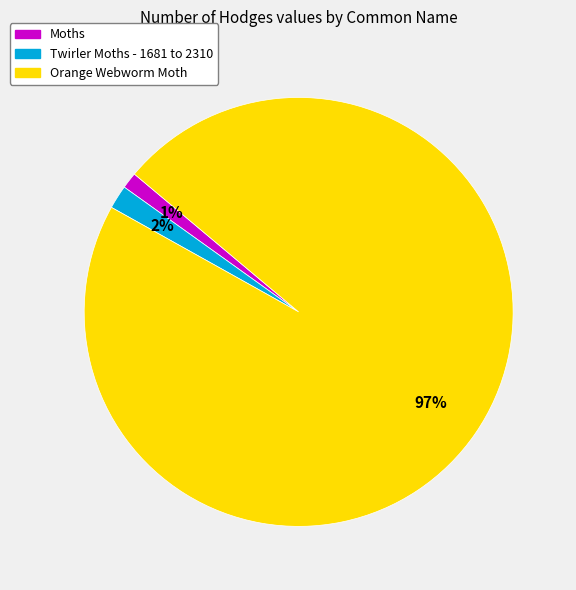

Between Orange Webworm Moth and Moths, which is larger?

Orange Webworm Moth